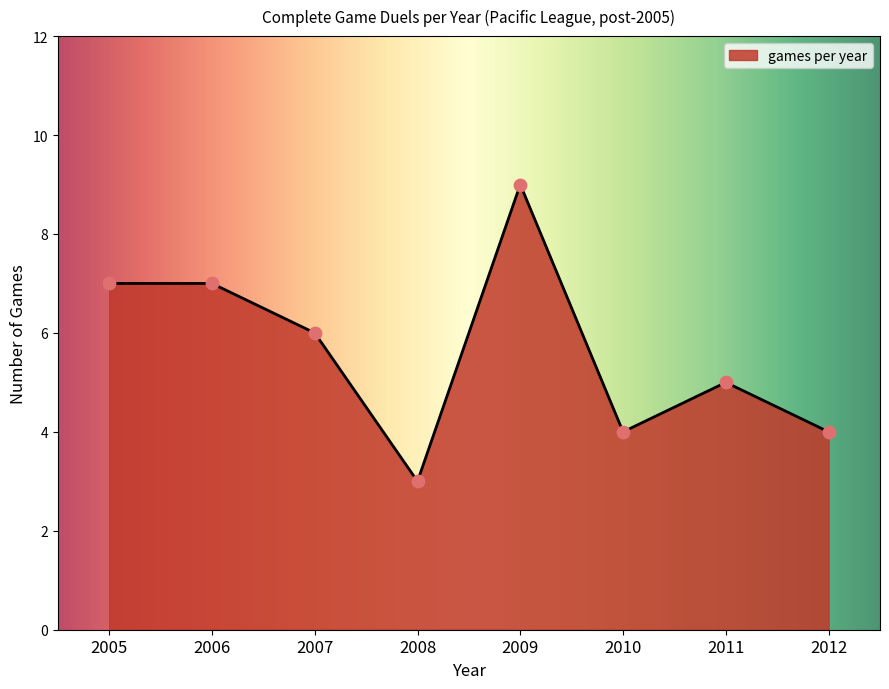

Which has a higher value, 2008 or 2010?

2010